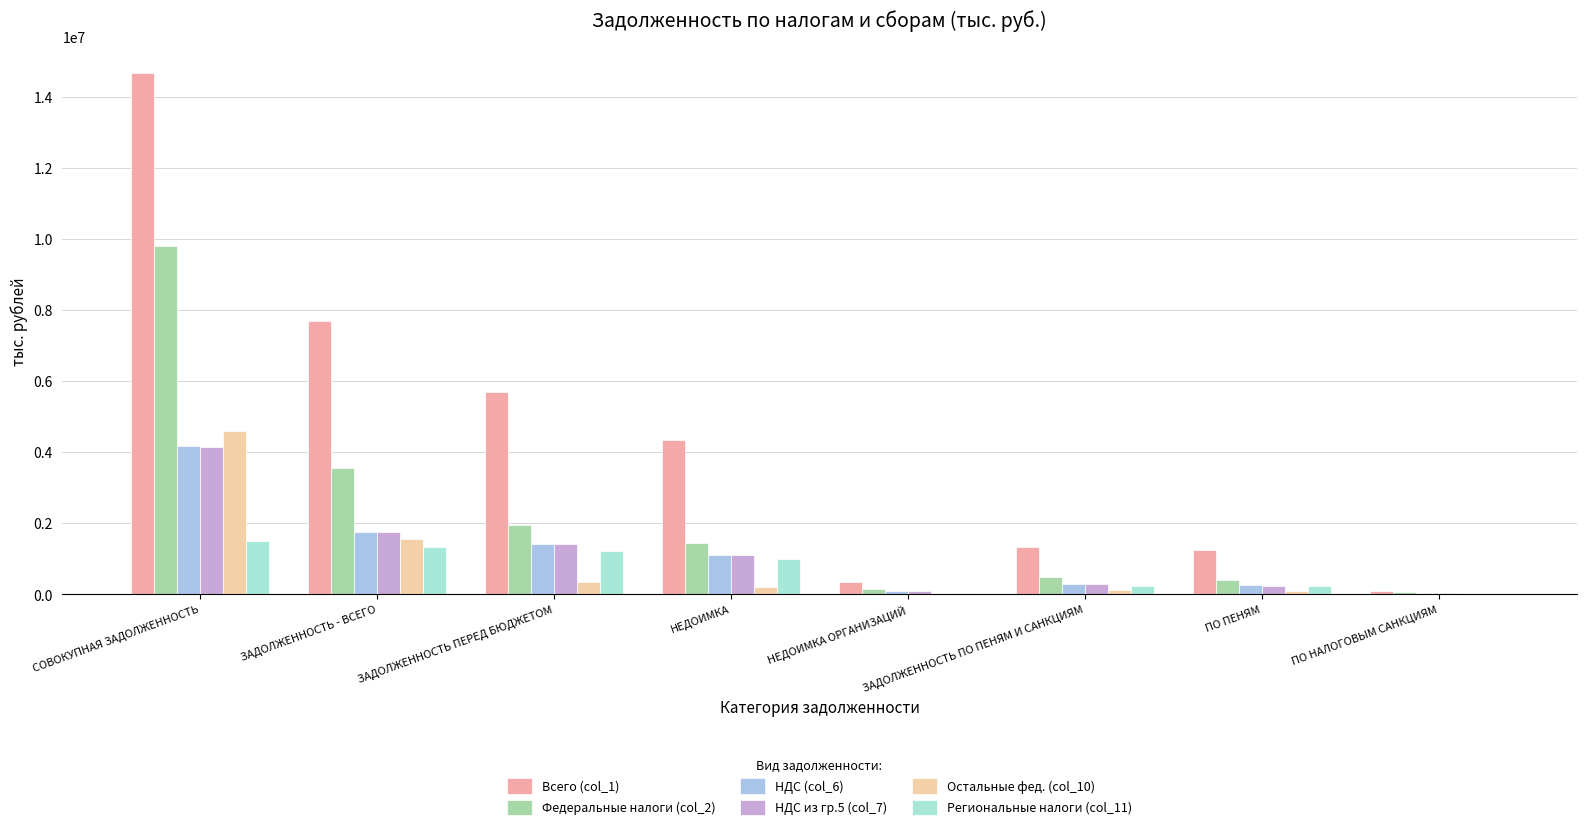

The НДС (col_6) series shows 1759066 at ЗАДОЛЖЕННОСТЬ - ВСЕГО. True or false?

True